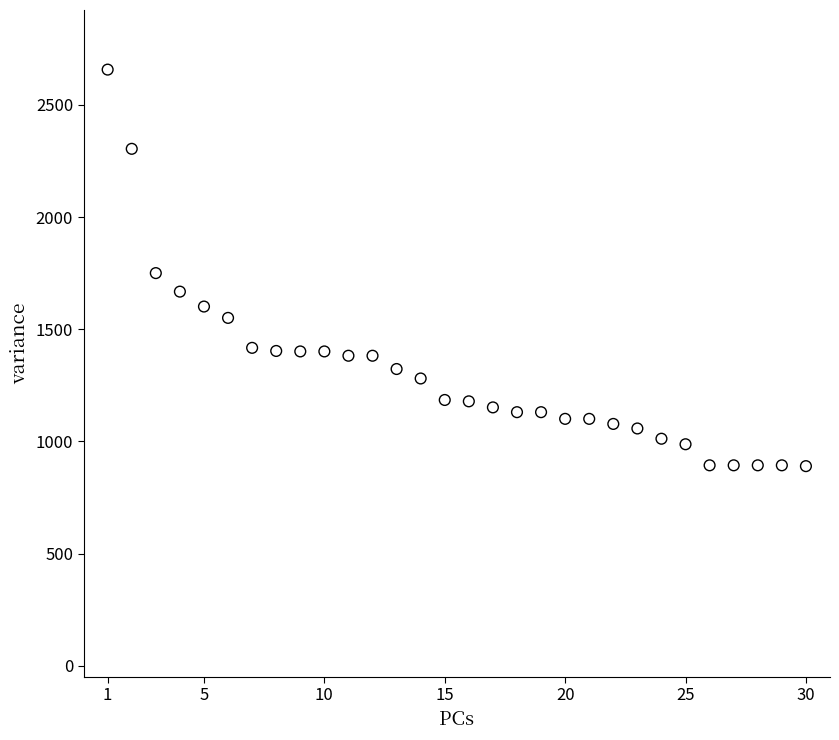

What is the range of Y values (max minus min)?

1767.7